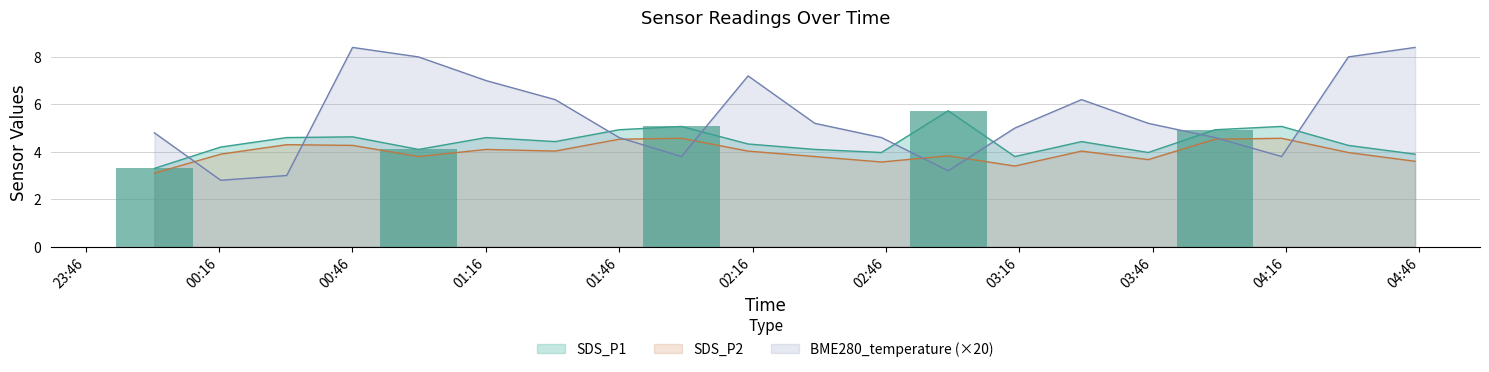

What is the highest value of the SDS_P2 series?

4.6